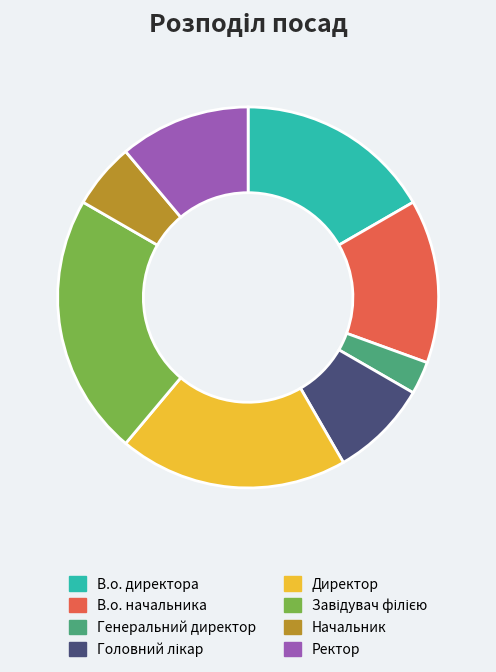

Between В.о. директора and Директор, which is larger?

Директор